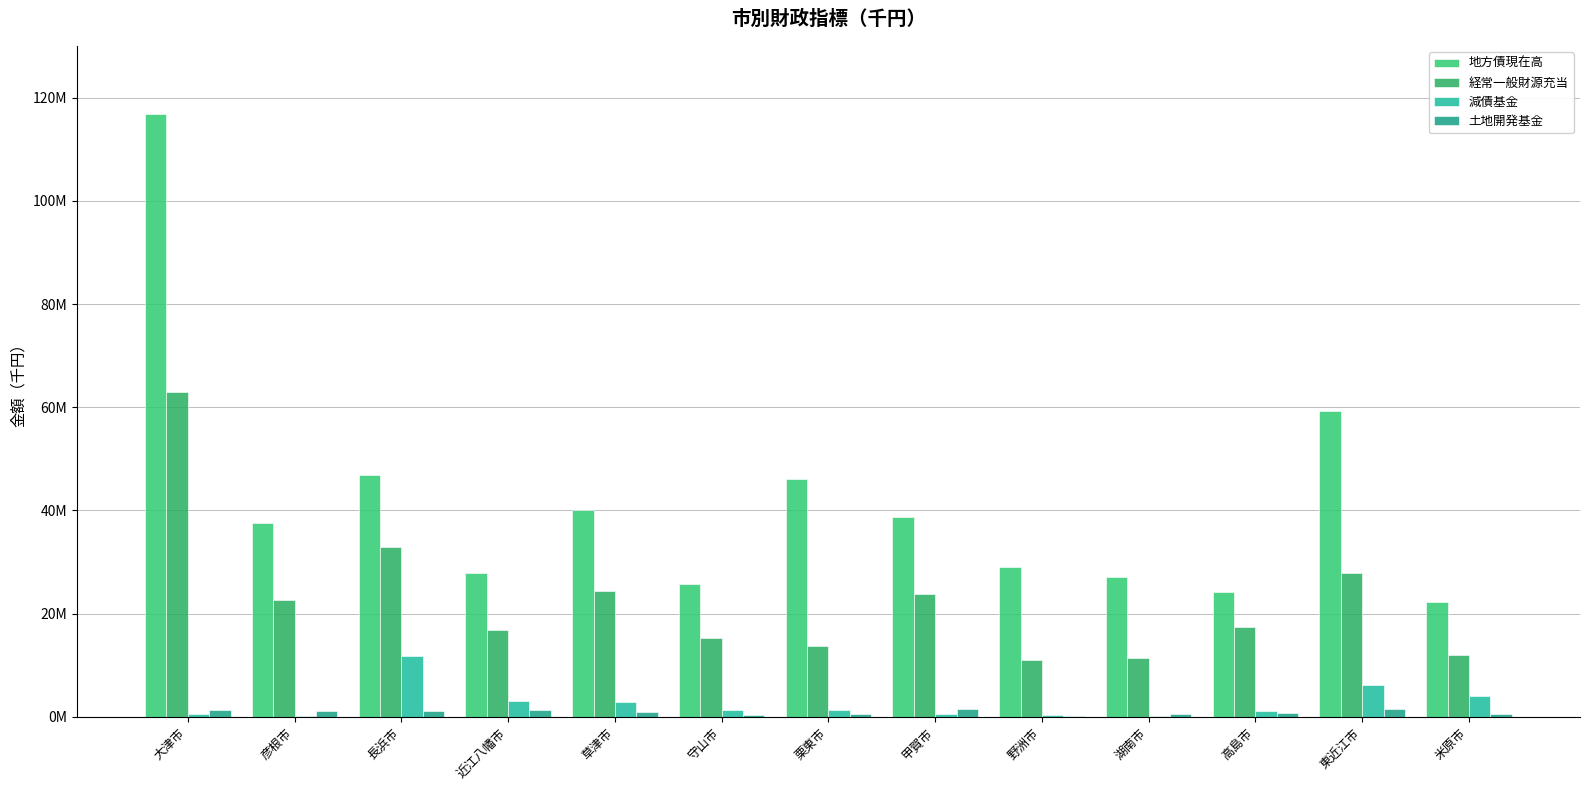

What position from the right is 甲賀市?

6